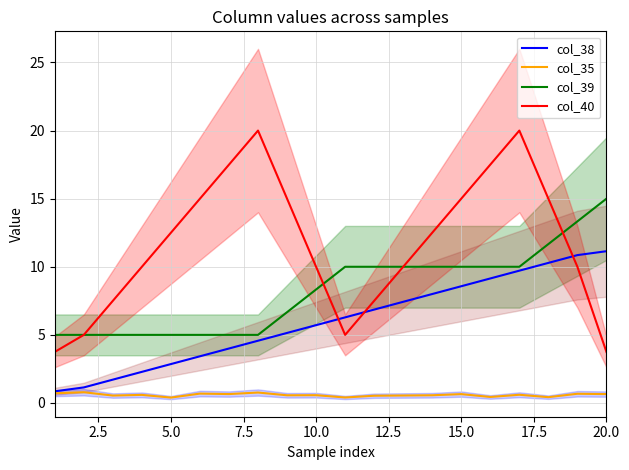

Reading left to right, transcribe all the data shown in this chart.

col_38: 0.9	1.1	1.7	2.3	2.9	3.4	4.0	4.6	5.1	5.7	6.3	6.9	7.4	8.0	8.6	9.1	9.7	10.3	10.9	11.1
col_35: 0.7	0.8	0.5	0.6	0.4	0.7	0.7	0.8	0.6	0.6	0.4	0.5	0.5	0.6	0.7	0.4	0.6	0.4	0.7	0.7
col_39: 5.0	5.0	5.0	5.0	5.0	5.0	5.0	5.0	6.7	8.3	10.0	10.0	10.0	10.0	10.0	10.0	10.0	11.7	13.3	15.0
col_40: 3.8	5.0	7.5	10.0	12.5	15.0	17.5	20.0	15.0	10.0	5.0	7.5	10.0	12.5	15.0	17.5	20.0	15.0	10.0	3.8